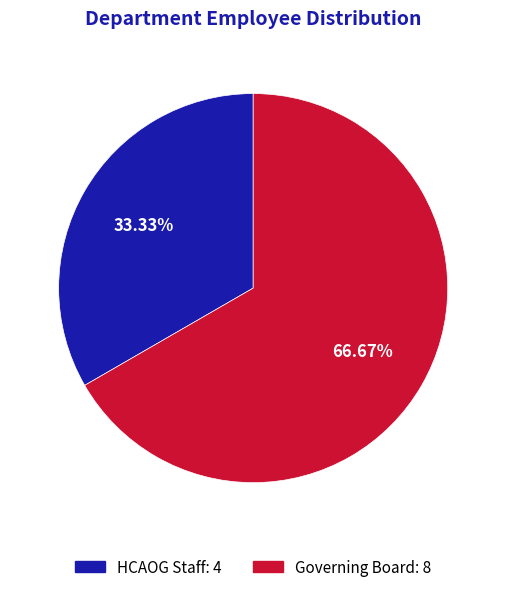

True or false: HCAOG Staff accounts for 33% of the total.

True